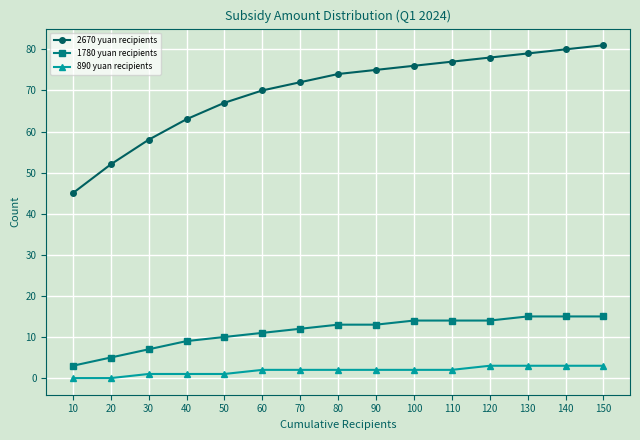

How many lines are shown in the chart?

3